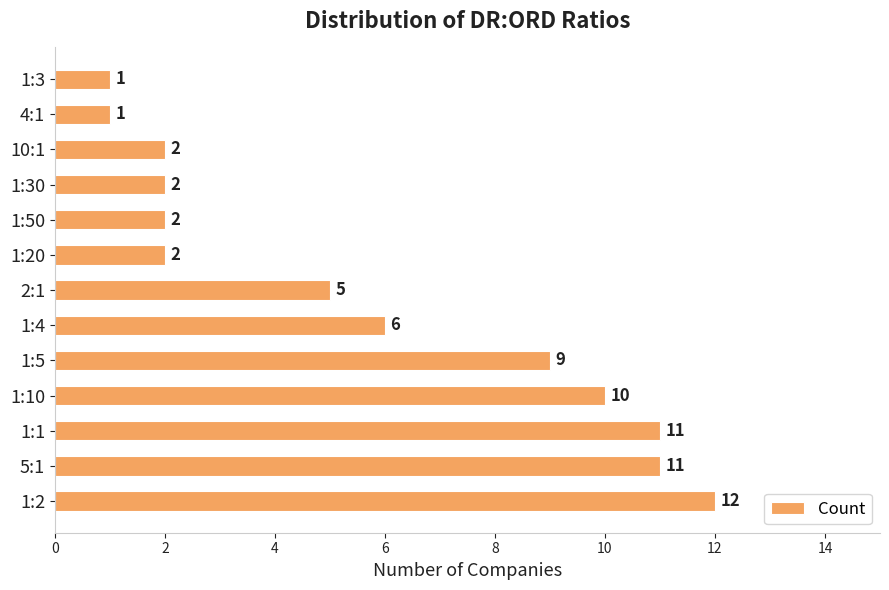

What is the ratio of the value at 10:1 to the value at 1:4?

0.3